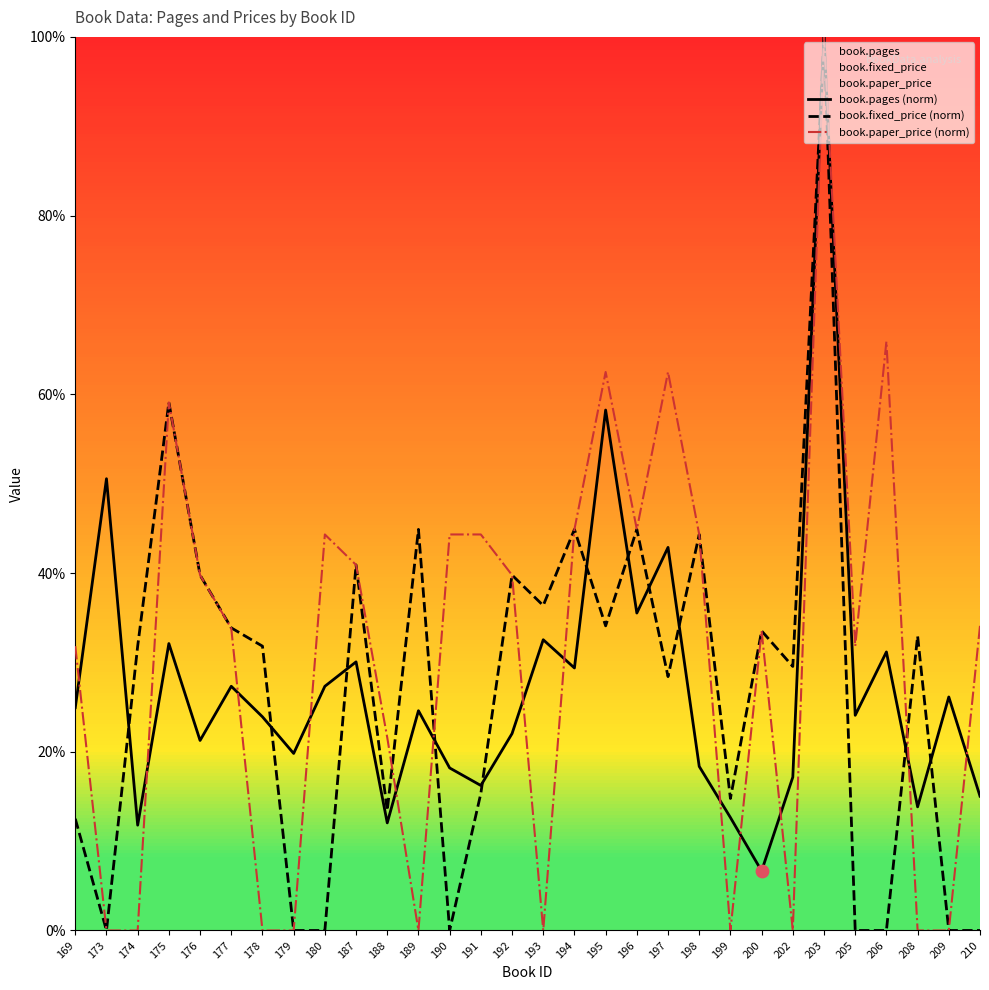

Is the value of book.paper_price (norm) at 180 greater than the value of book.pages (norm) at 206?

Yes